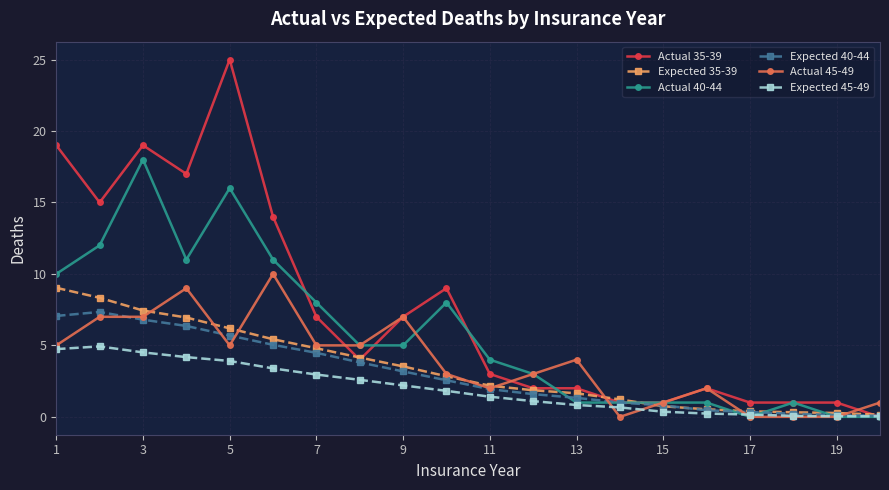

What is the highest value of the Actual 35-39 series?

25.0